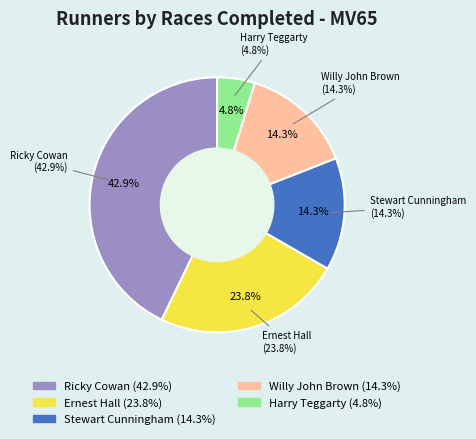

What percentage is the Willy John Brown slice, to the nearest percent?

14%